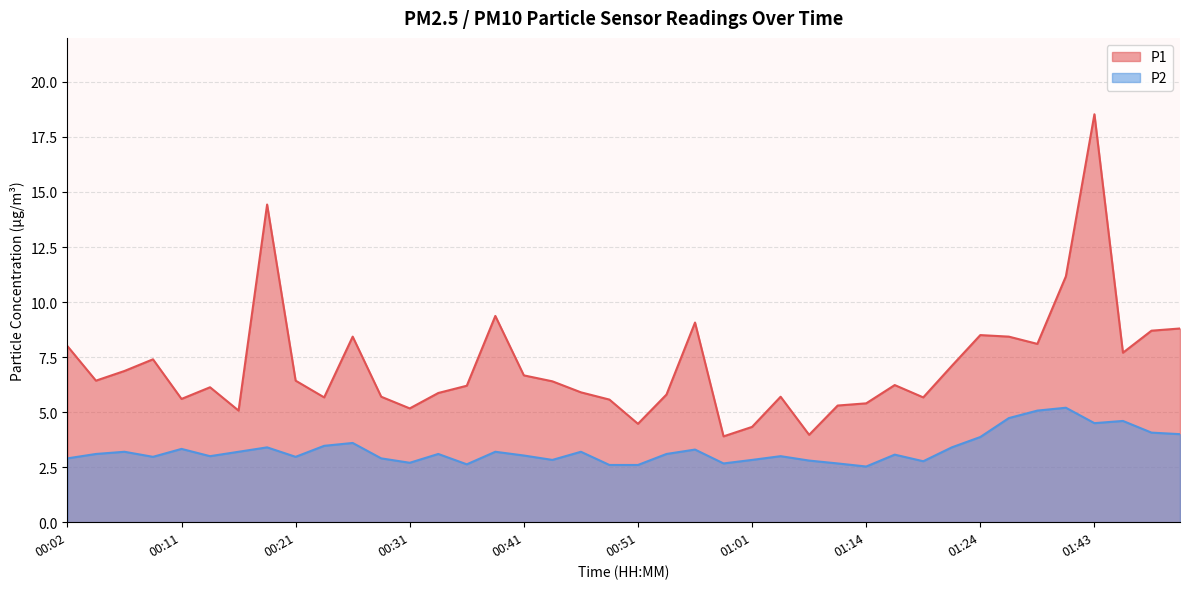

Is the value of P2 at 00:28 greater than the value of P1 at 00:24?

No